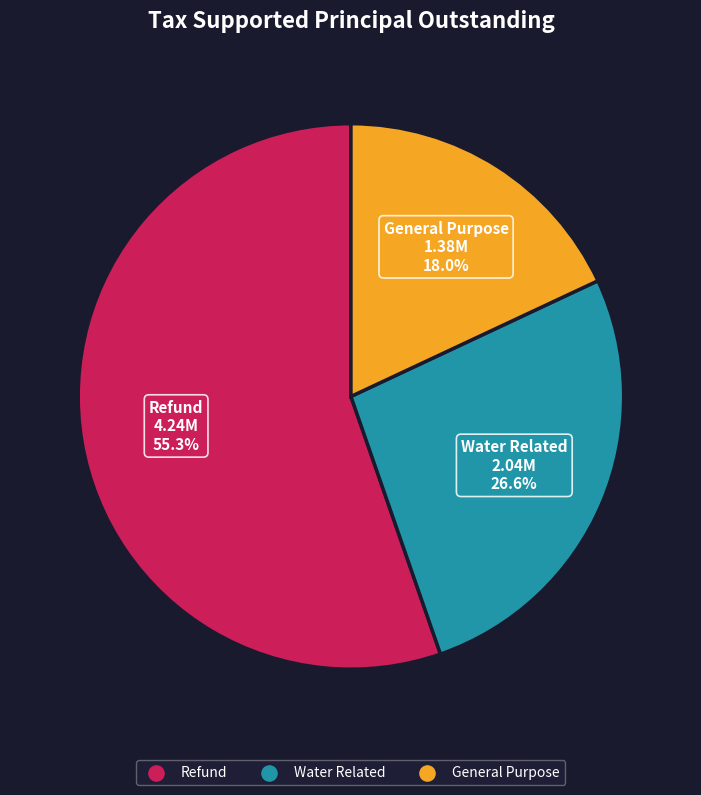

Rank the categories by value from highest to lowest.

Refund, Water Related, General Purpose